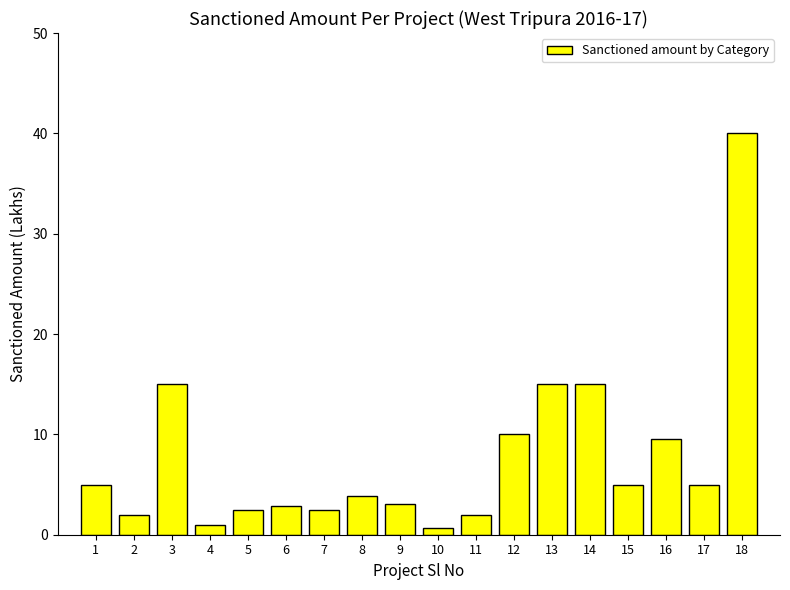

Is it true that the value at 15 is 3.3?

False